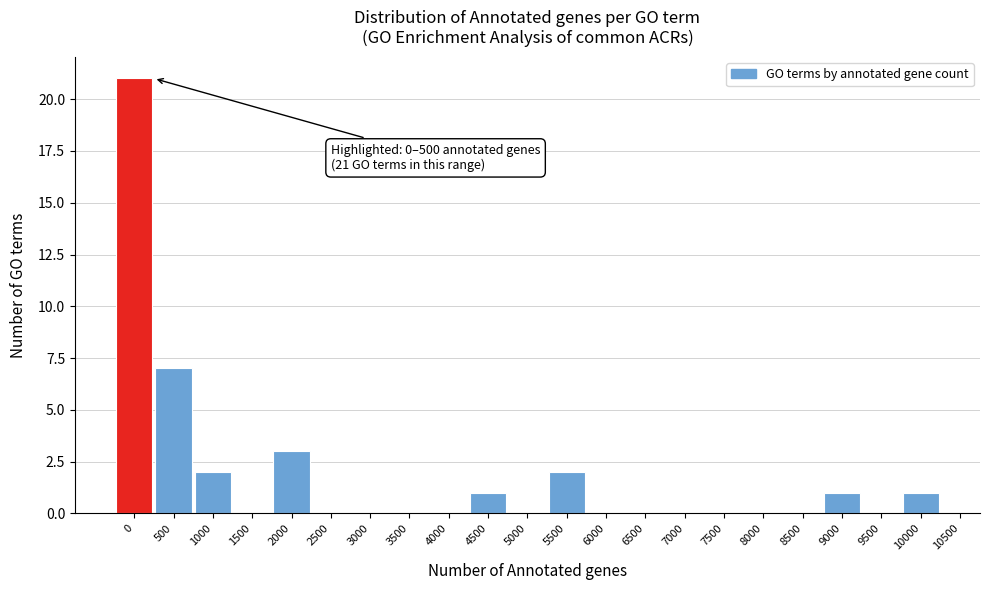

Reading right to left, transcribe all the data shown in this chart.

10000=1	9500=0	9000=1	8500=0	8000=0	7500=0	7000=0	6500=0	6000=0	5500=2	5000=0	4500=1	4000=0	3500=0	3000=0	2500=0	2000=3	1500=0	1000=2	500=7	0=21